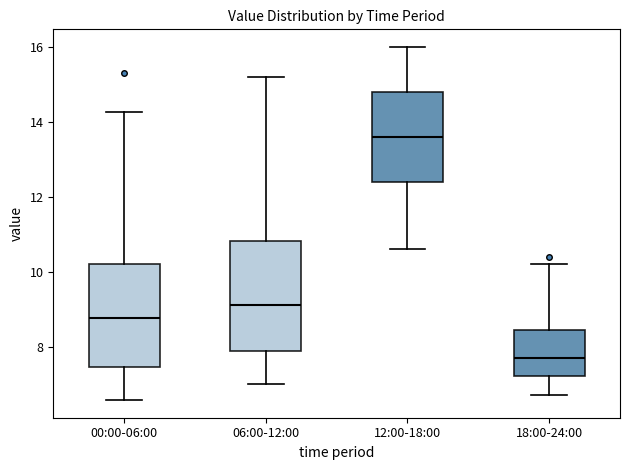

Reading left to right, read every box against the y-axis: the position of its median line, the range the box covers, and the ends of its whiskers. The values are not printed on the chart, so give them approximately, as read against the axis.

00:00-06:00: median 8.8, box 7.4 to 10.2, whiskers 6.6 to 14.2
06:00-12:00: median 9.2, box 7.8 to 10.8, whiskers 7.0 to 15.2
12:00-18:00: median 13.6, box 12.4 to 14.8, whiskers 10.6 to 16.0
18:00-24:00: median 7.8, box 7.2 to 8.4, whiskers 6.8 to 10.2